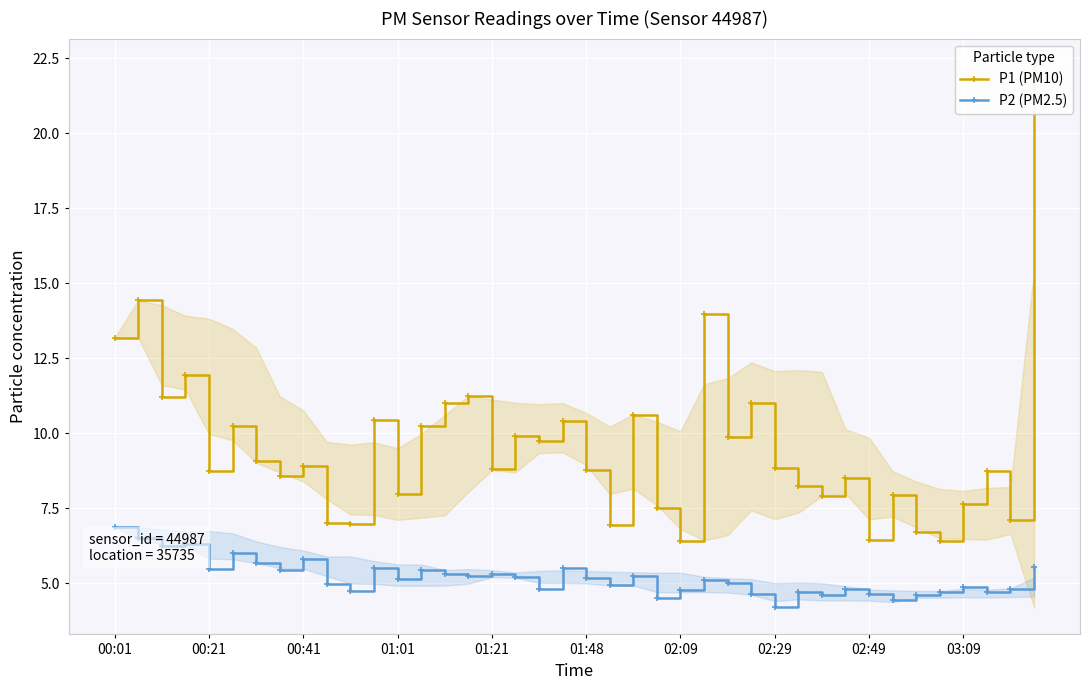

How many data points in P2 (PM2.5) are above 5?

21